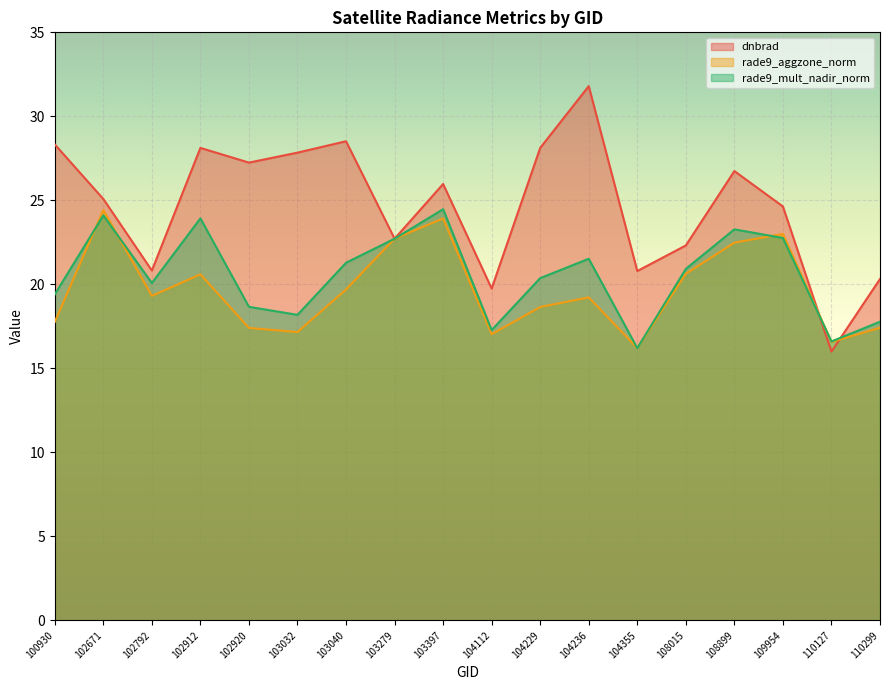

Which series ends up on top after the final intersection of rade9_aggzone_norm and dnbrad?

dnbrad